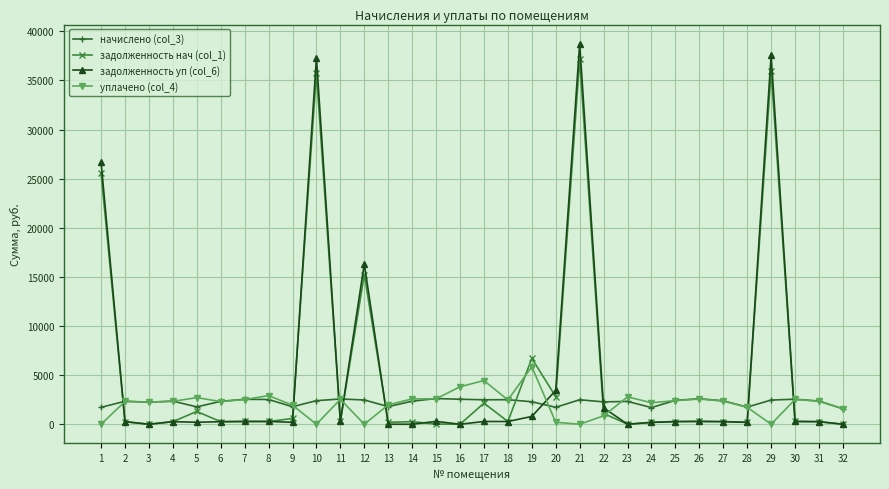

How many values in the уплачено (col_4) series exceed 2335?

16